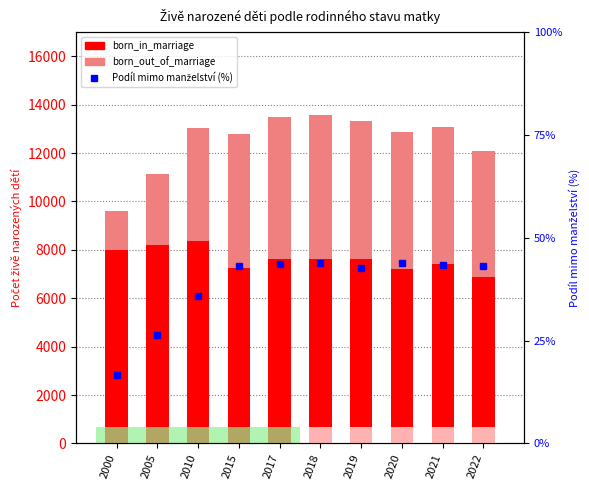

Read the born_out_of_marriage value at 2017.

5894.0